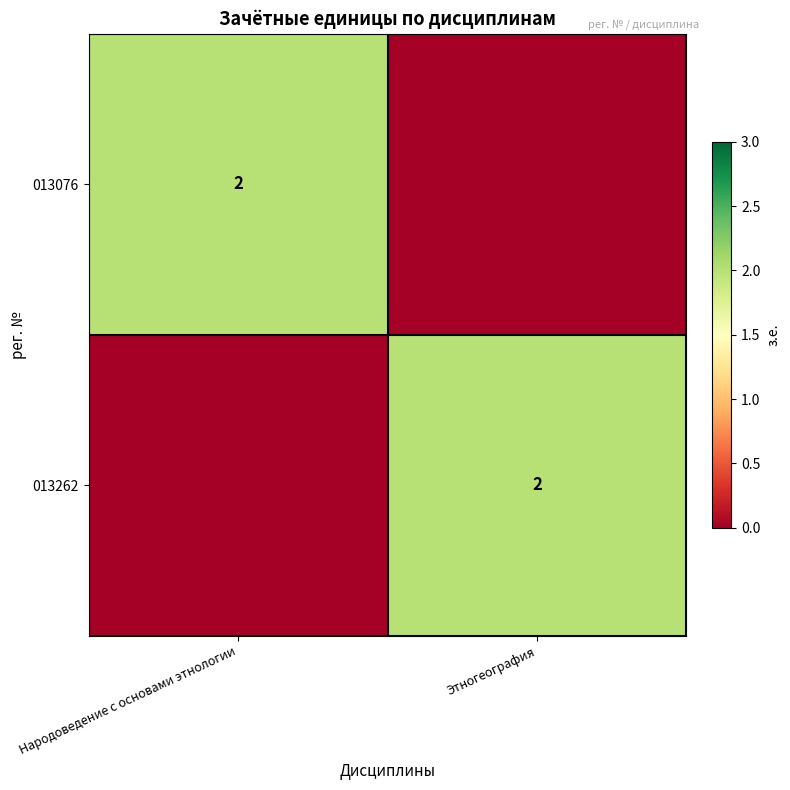

Count the number of categories in the chart.

2